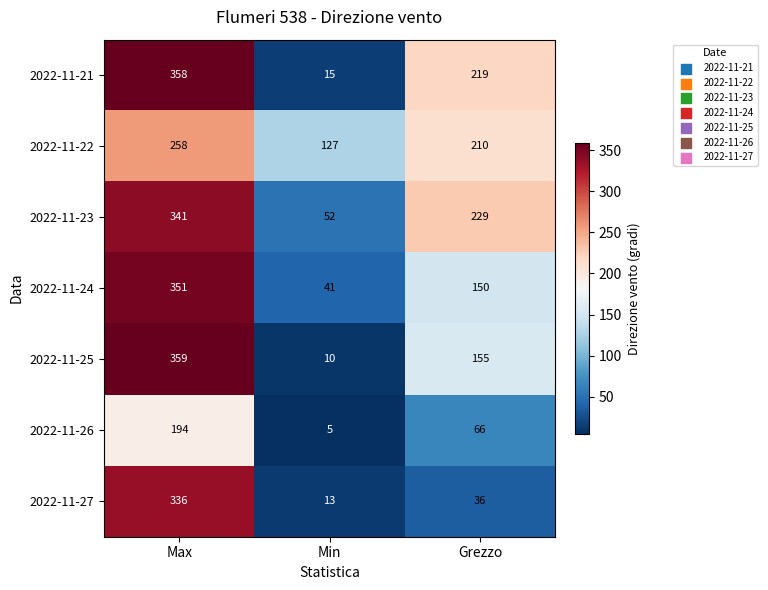

Which series changed the most between Min and Grezzo?

2022-11-21